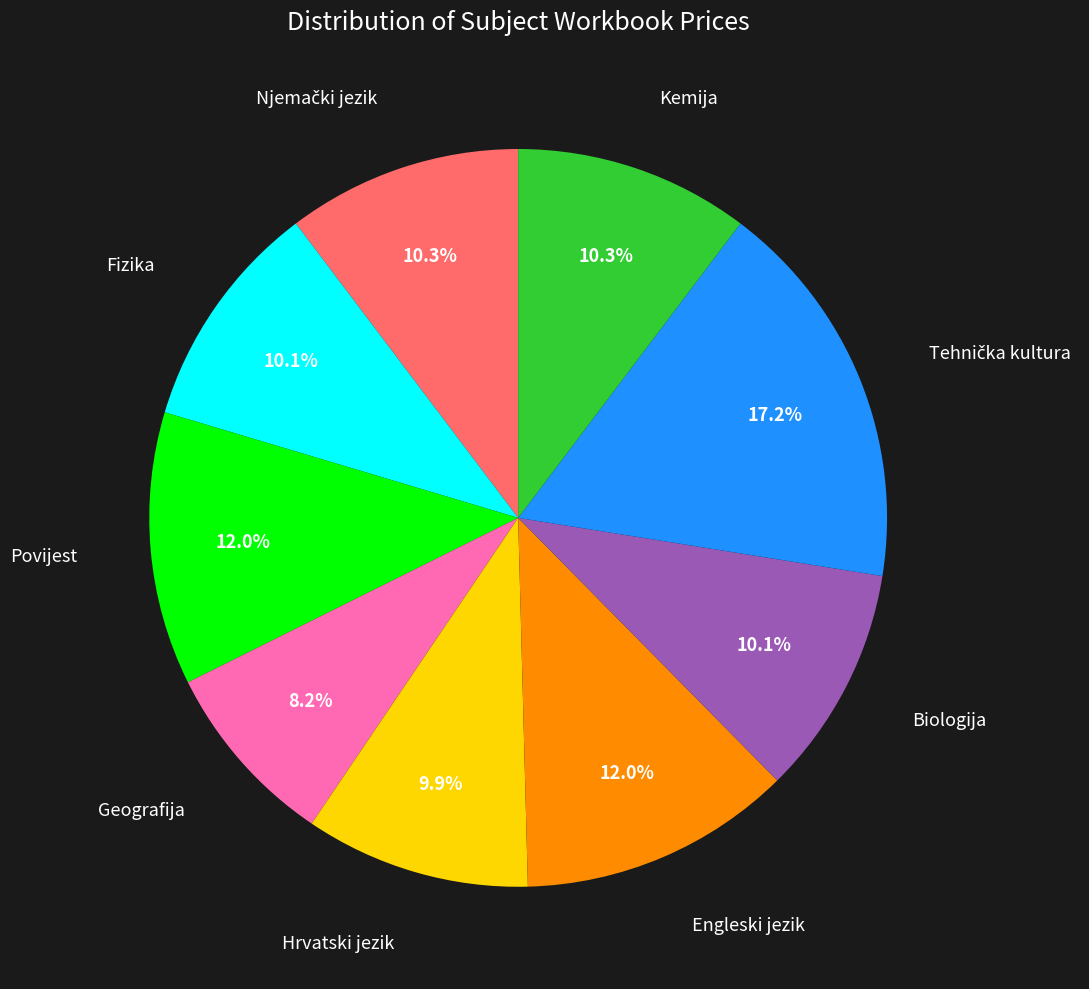

Does any single category account for the majority?

No